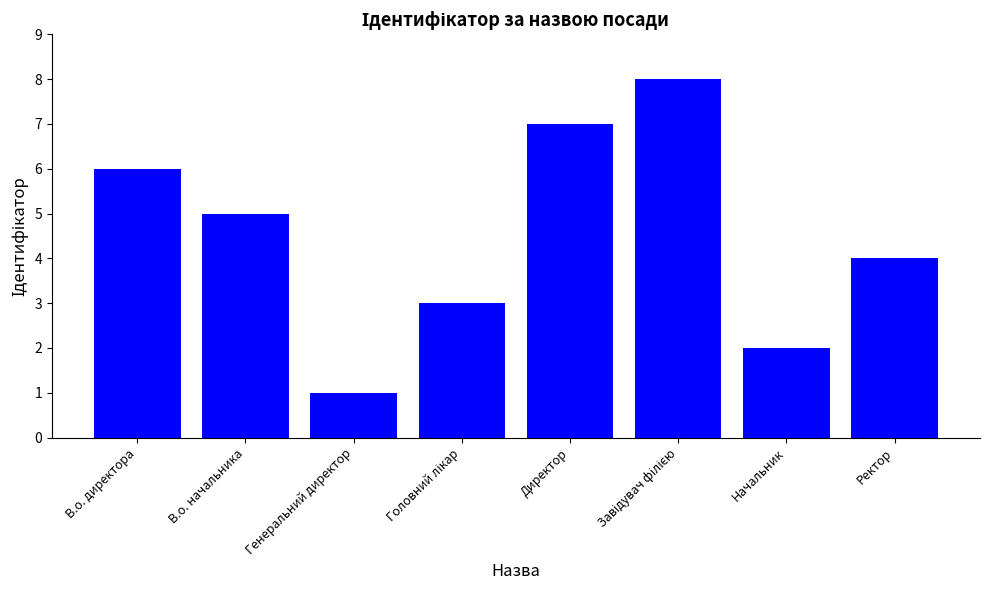

What is the ratio of the value at Ректор to the value at Генеральний директор?

4.0